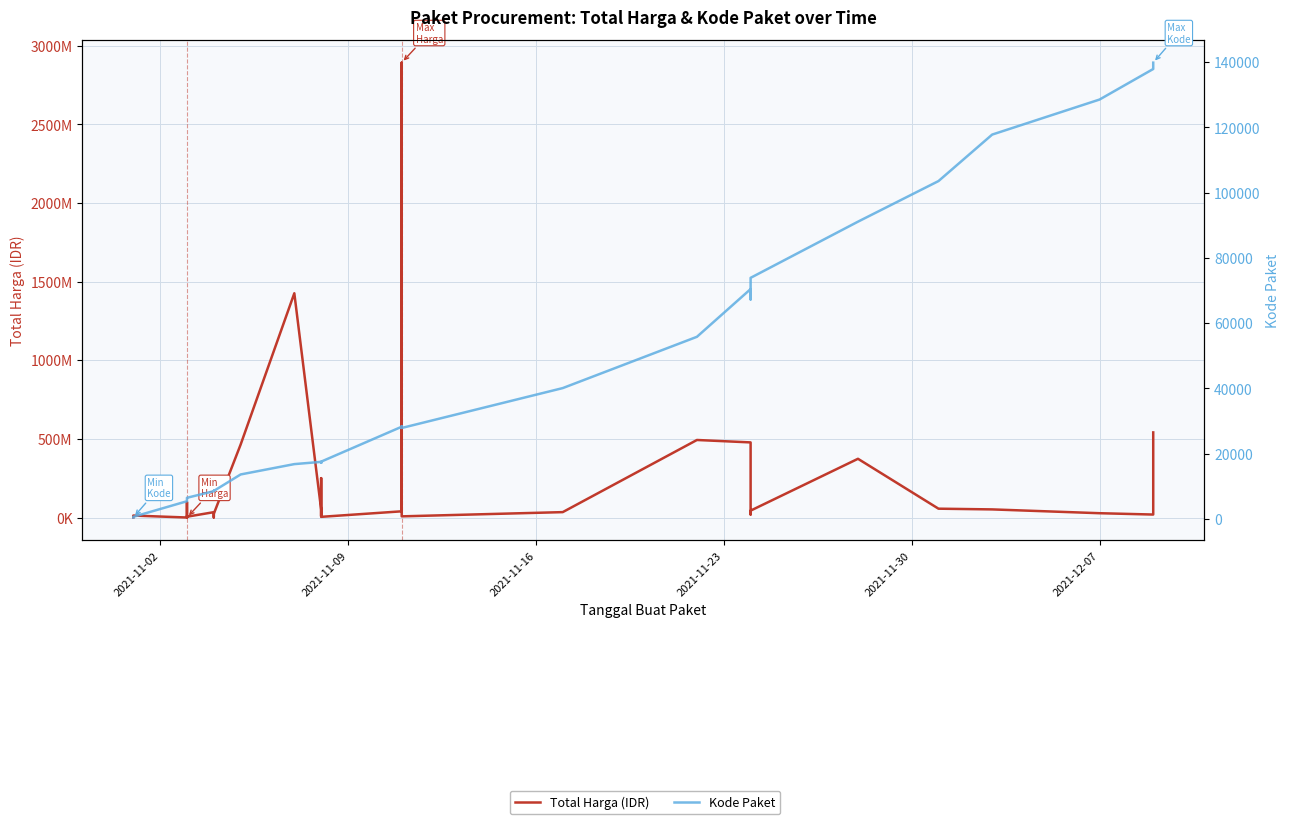

How many interior local valleys does the Kode Paket series have?

5